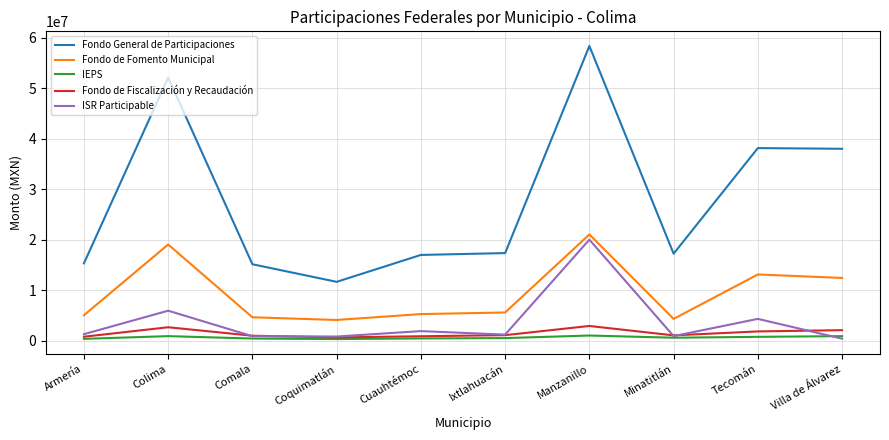

Which series changed the most between Ixtlahuacán and Manzanillo?

Fondo General de Participaciones